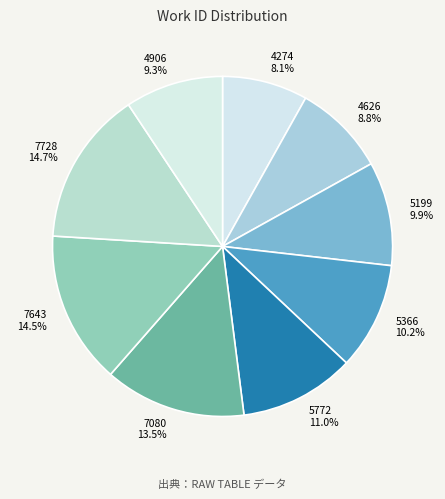

What is the smallest slice in the pie chart?

4274